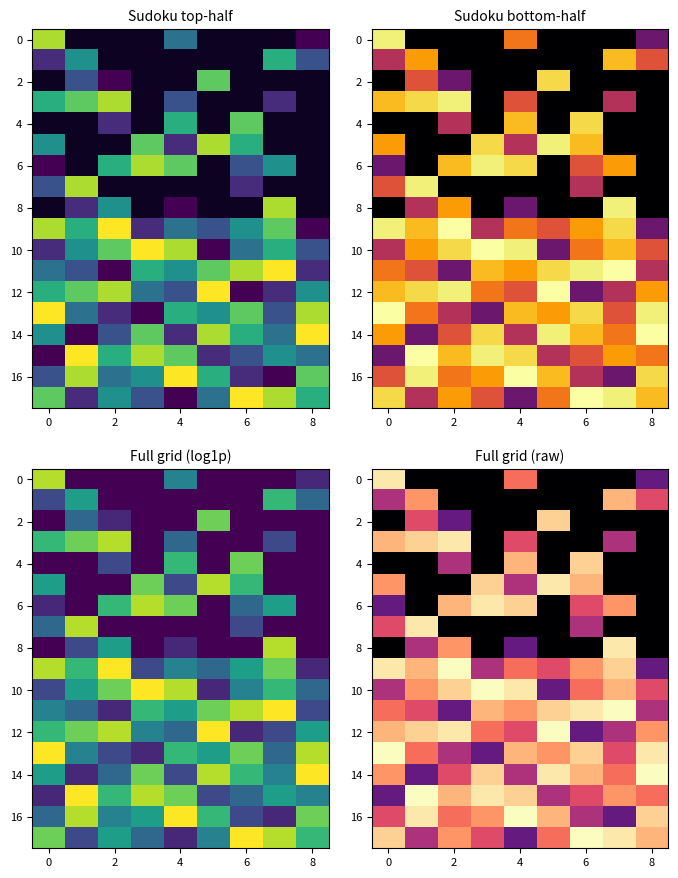

What is the difference between the maximum and minimum values in the 10 series?

1.6